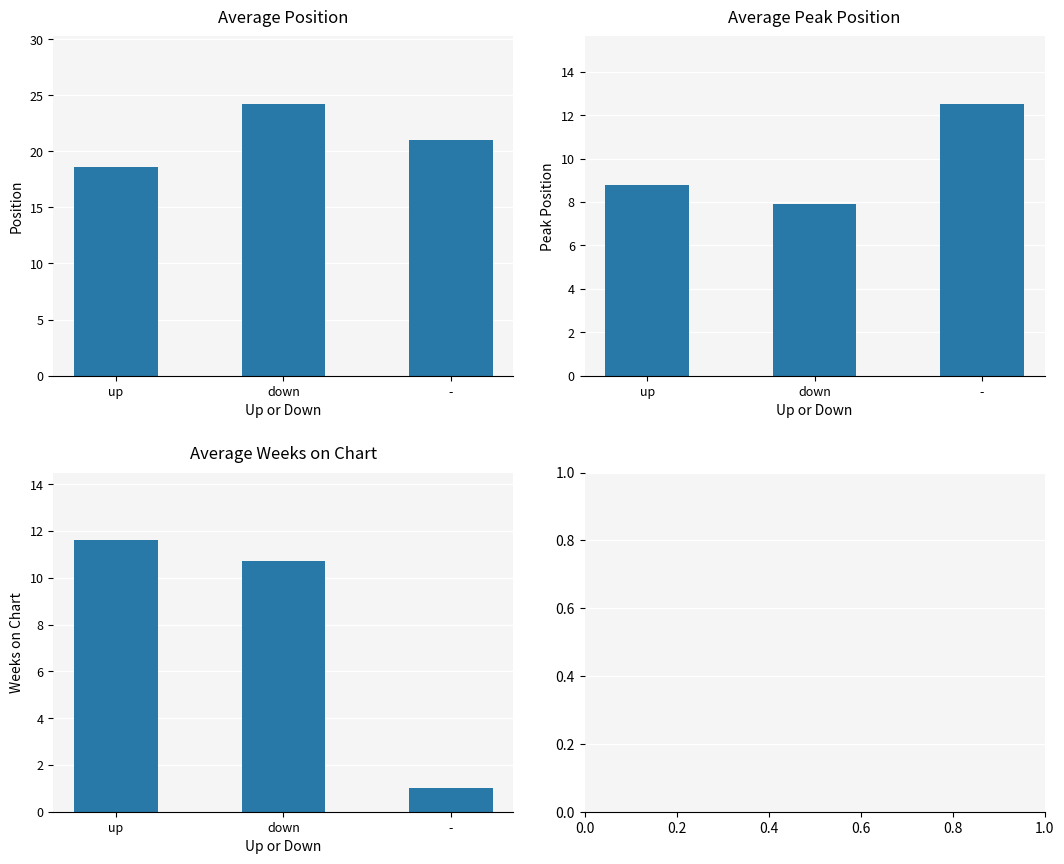

What are all the series names shown in the legend?

Position, Peak Position, Weeks on Chart